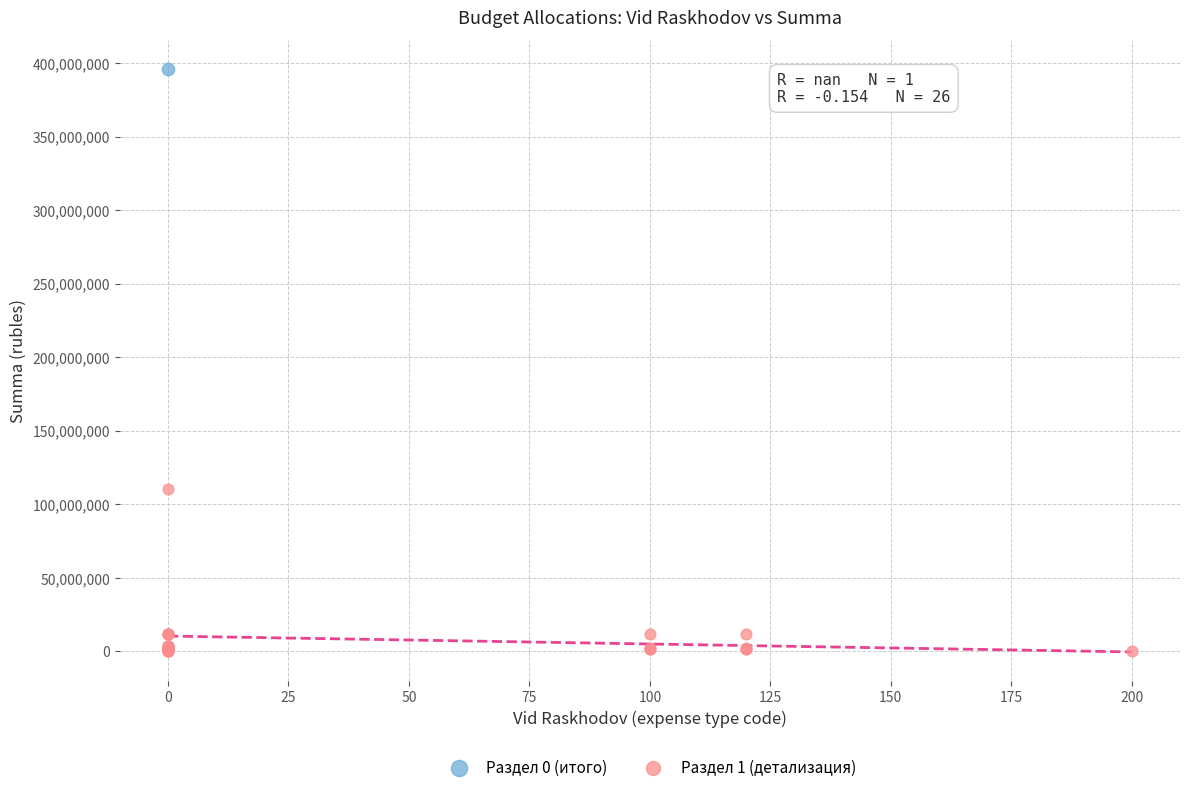

What are all the series names shown in the legend?

Раздел 0 (итого), Раздел 1 (детализация)